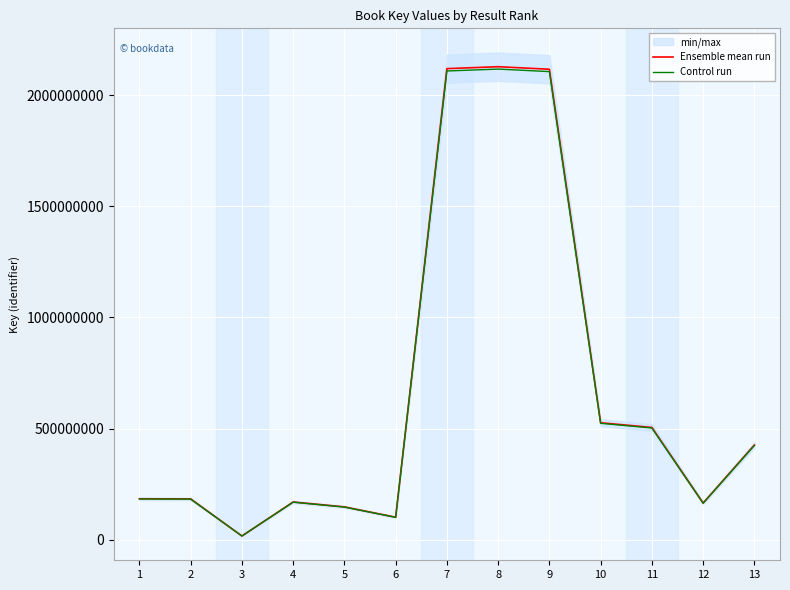

True or false: Ensemble mean run and Control run intersect in this chart.

False